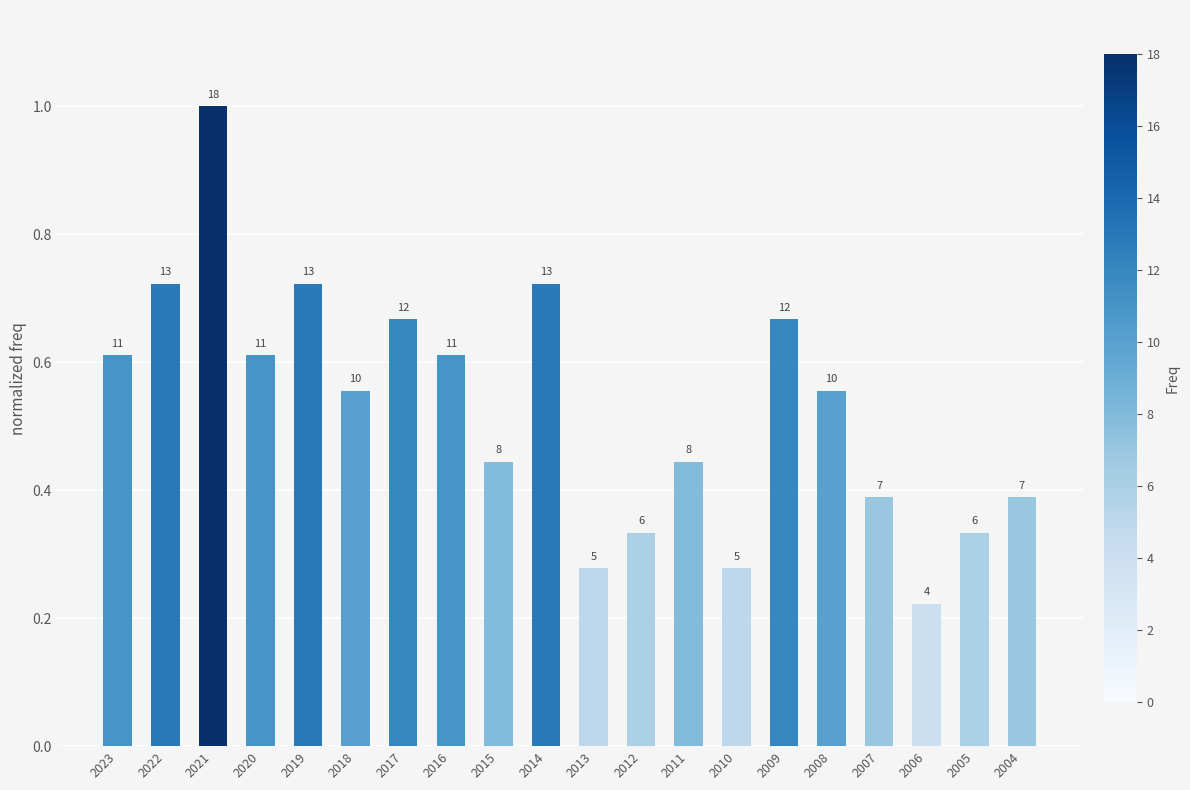

How many bars are there in total?

20